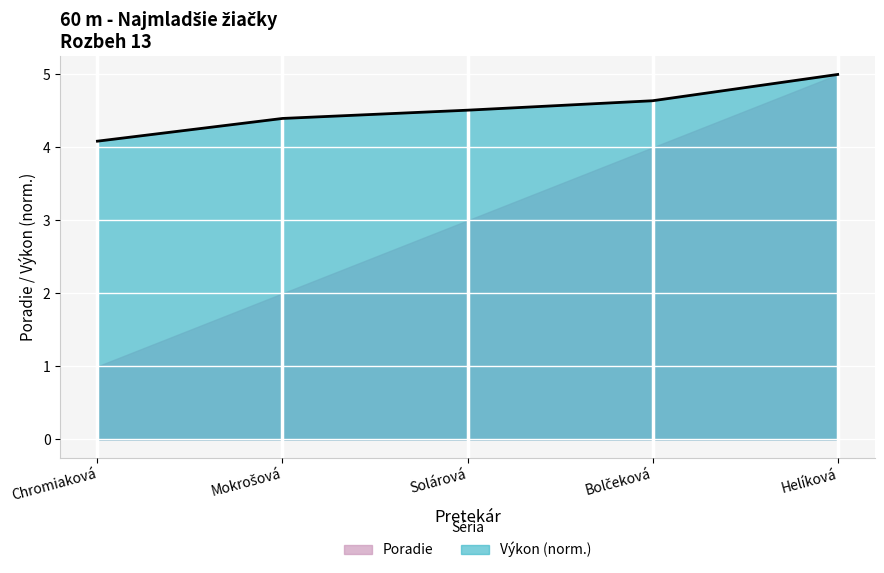

How many lines are shown in the chart?

2